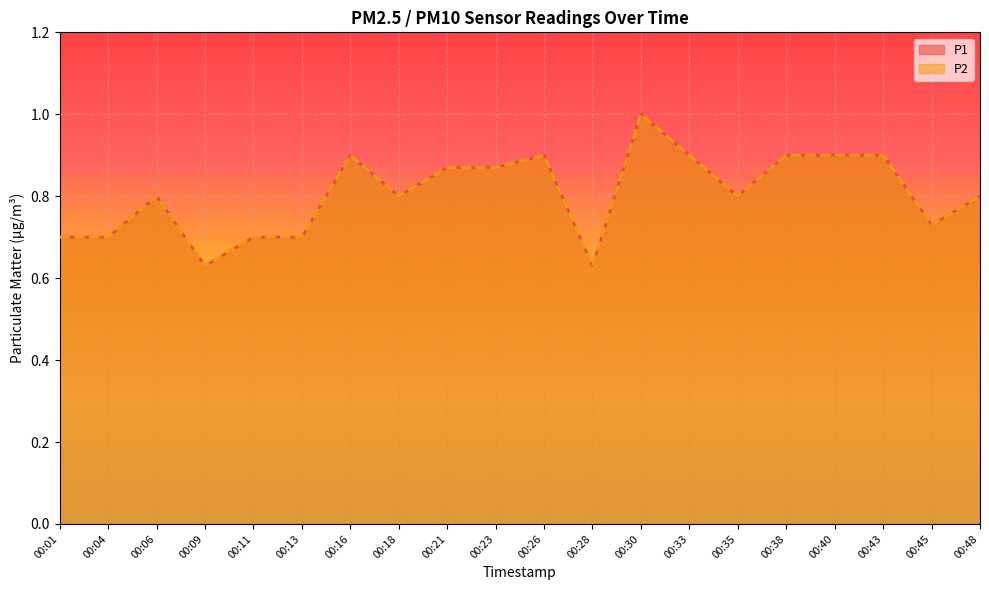

What is the value of the P2 point at the 17th from the left?

0.9